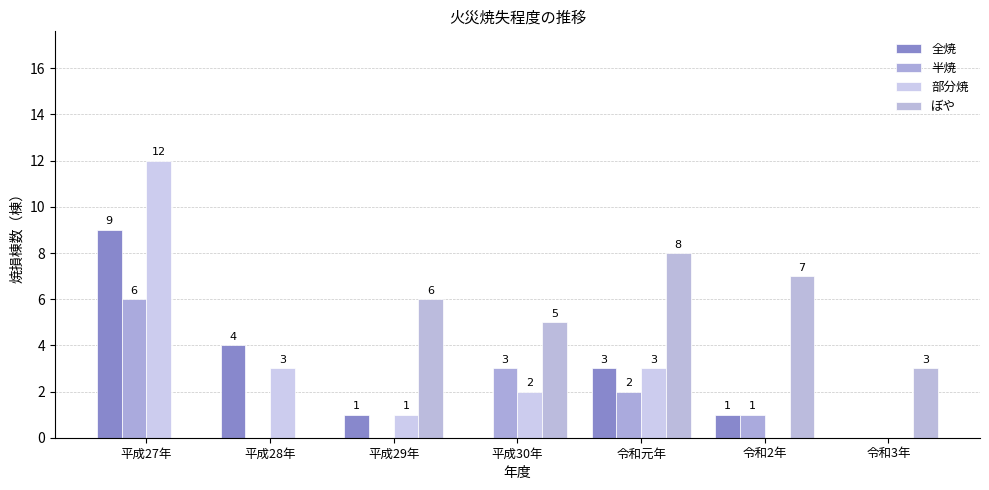

At which category is the sum across all series the highest?

平成27年